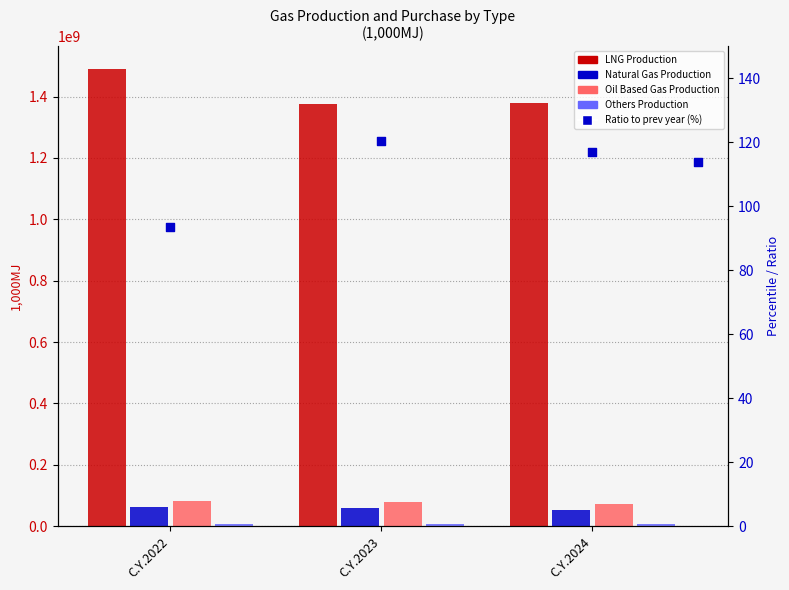

Which series has the largest total across all categories?

LNG Production